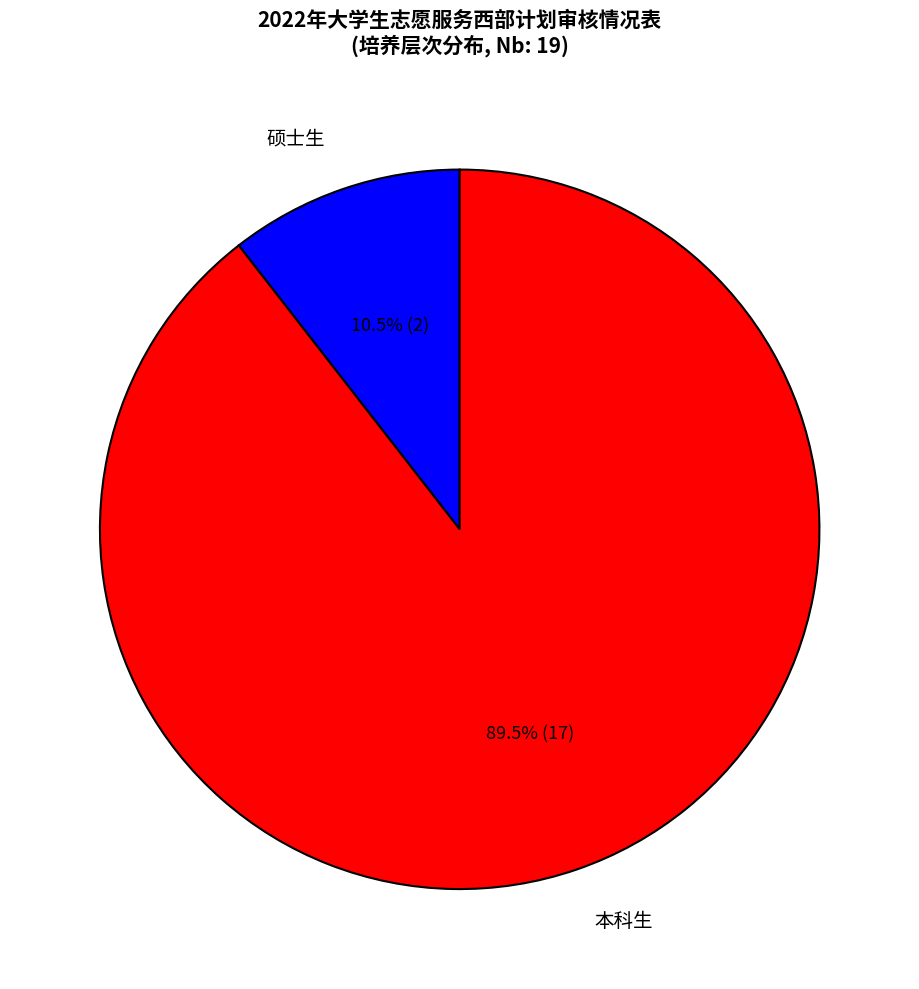

Which slice is the smallest?

硕士生